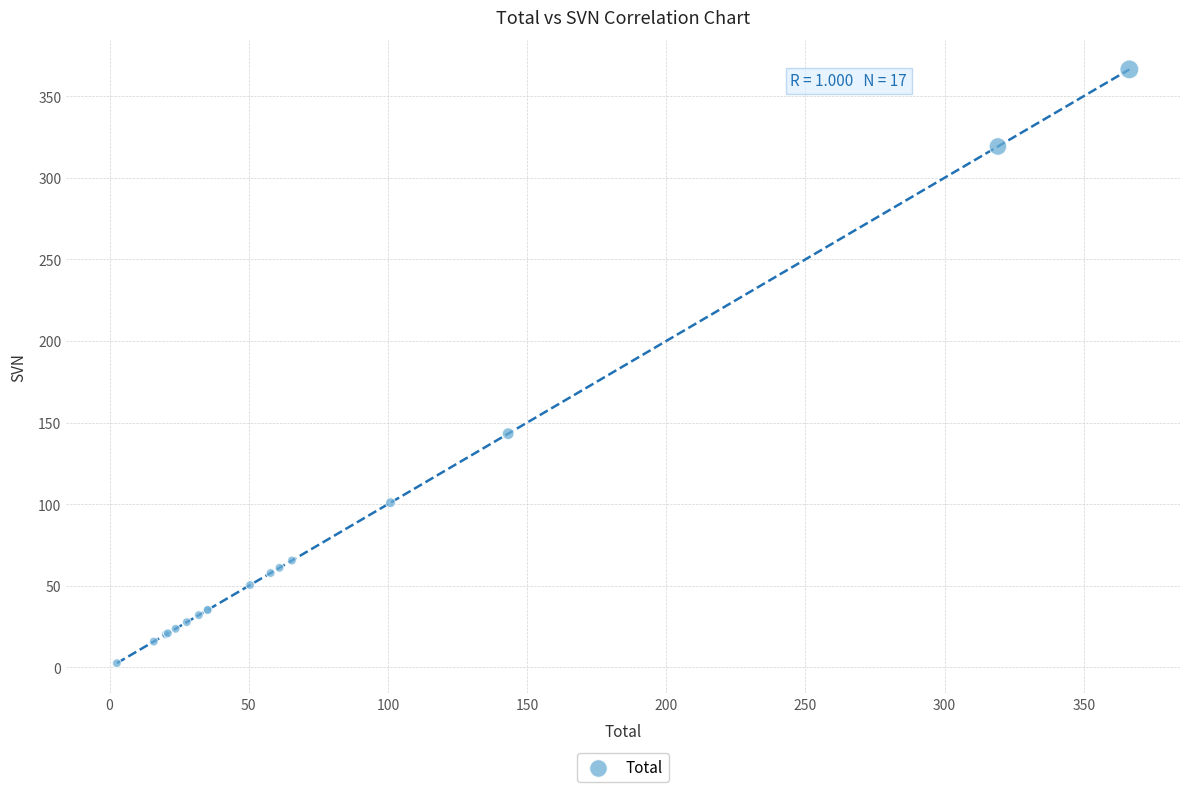

What Y value in the scatter plot is closest to 184?

143.2